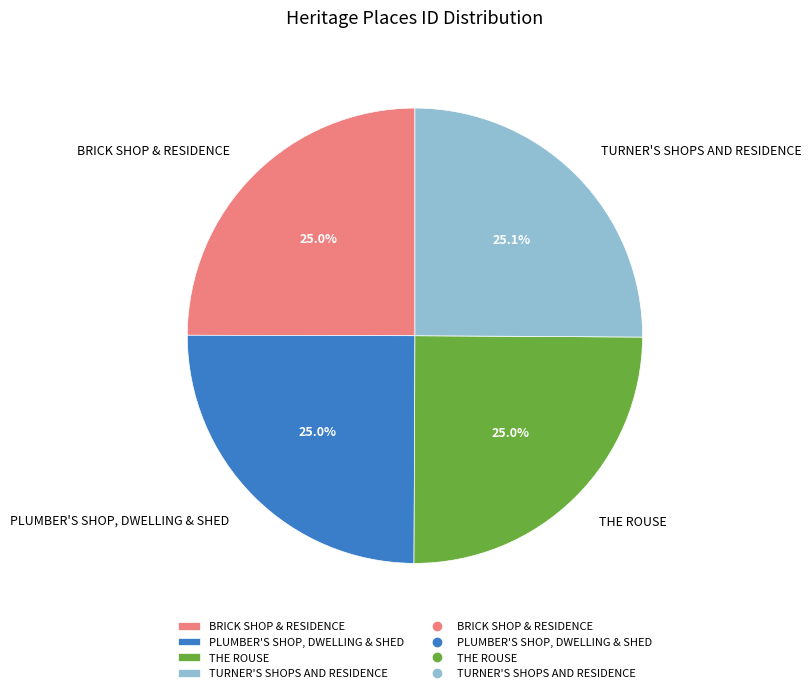

To the nearest percent, what percentage of the pie is THE ROUSE?

25%